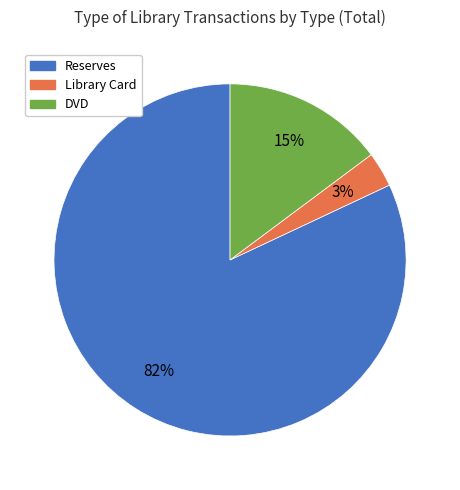

What percentage is the Library Card slice, to the nearest percent?

3%